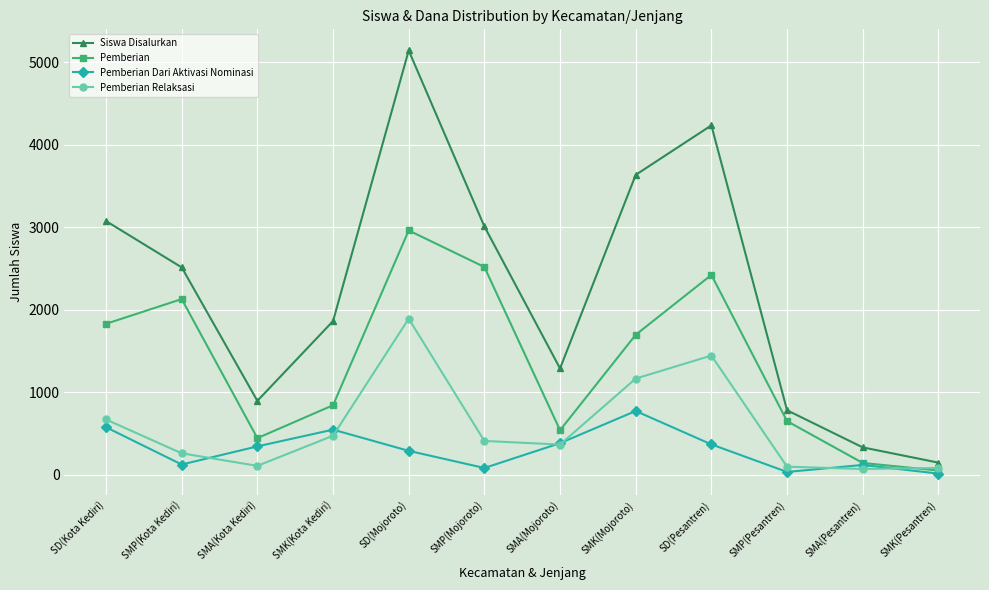

What is the sum of the Pemberian Dari Aktivasi Nominasi values at SMP(Kota Kediri) and SMA(Mojoroto)?

507